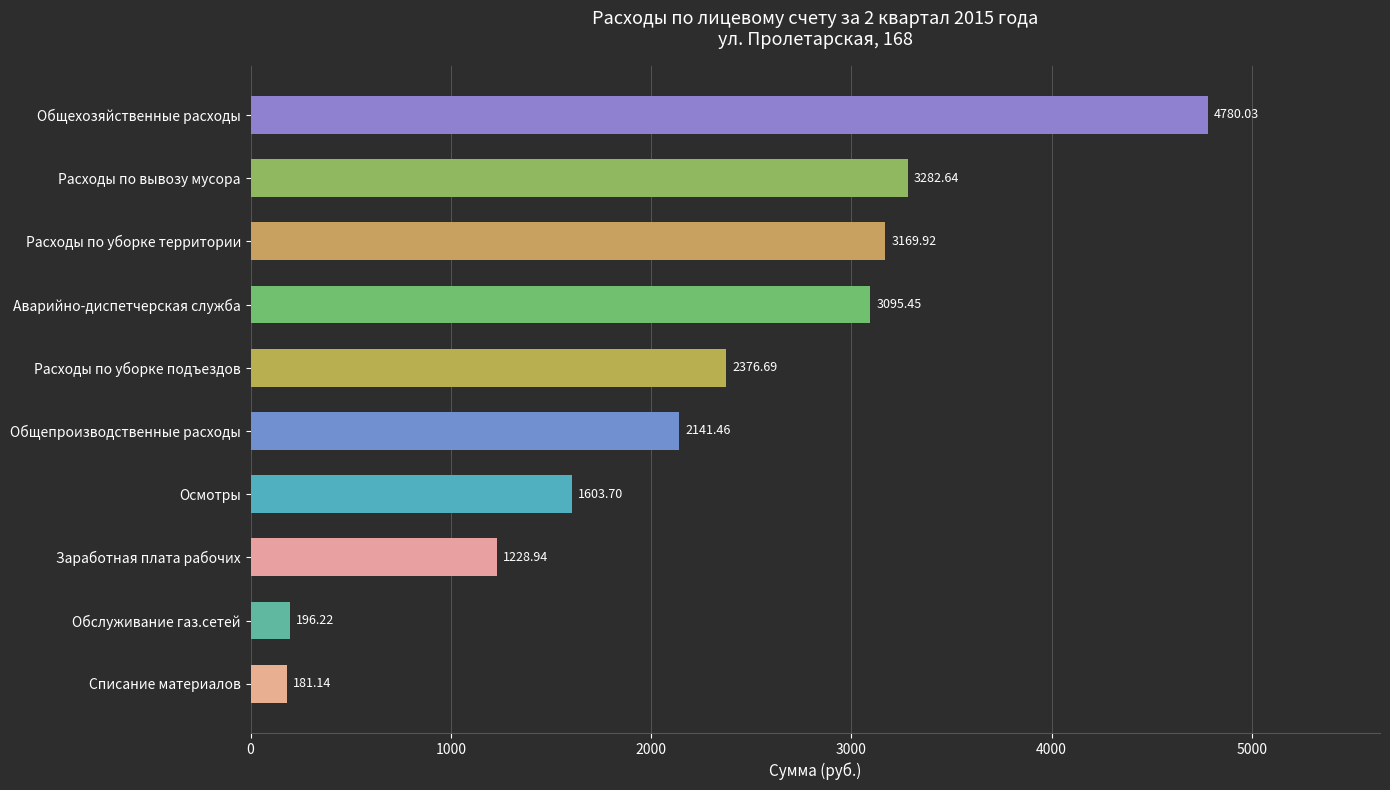

At which label is the value closest to 2480?

Расходы по уборке подъездов